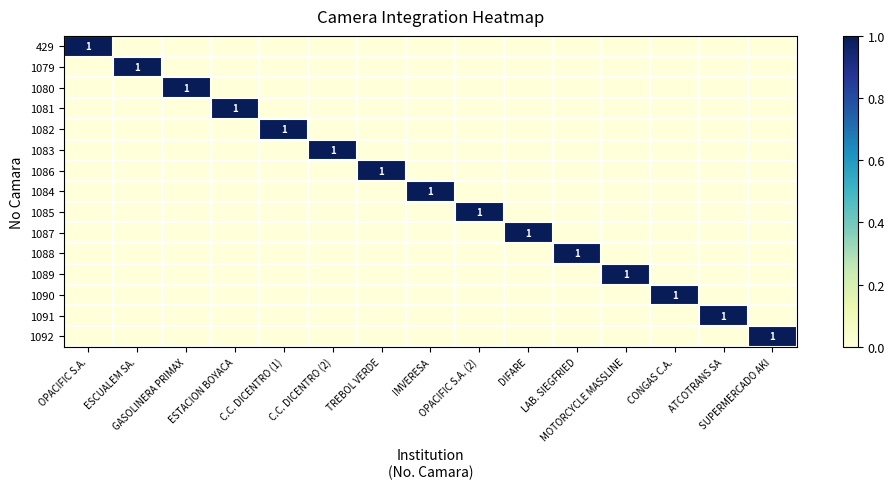

Count the 1079 values in the range 0 to 1.

15